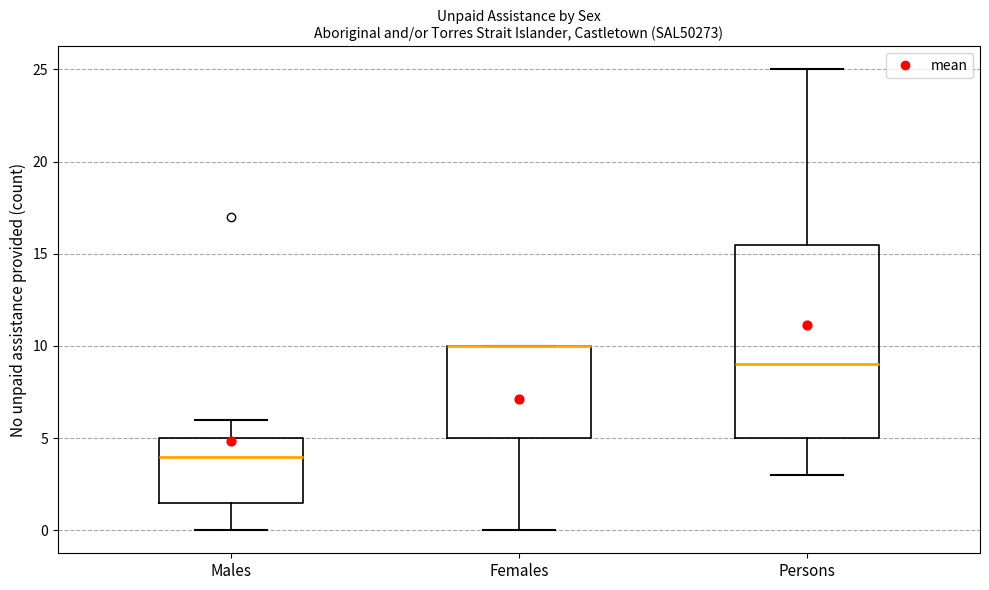

Reading left to right, transcribe this box plot: for each box, give where its median line is, the range the box spans, and where its two whiskers end, as read against the y-axis. The values are not printed on the chart, so give them approximately, as read against the axis.

Males: median 4.0, box 1.5 to 5.0, whiskers 0.0 to 6.0
Females: median 10.0 (drawn on the box's upper edge), box 5.0 to 10.0, whiskers 0.0 to 10.0
Persons: median 9.0, box 5.0 to 15.5, whiskers 3.0 to 25.0